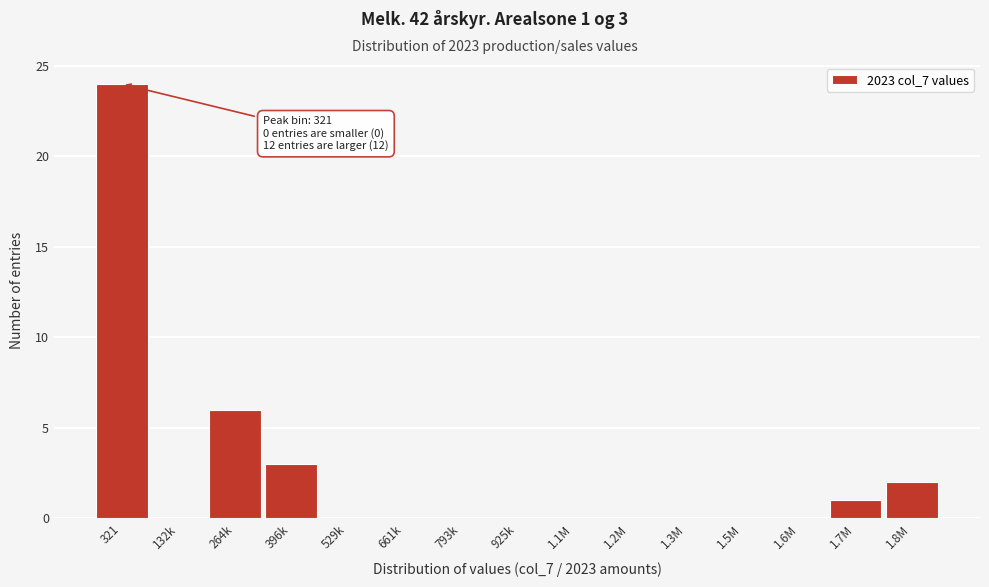

Reading left to right, list all the values displayed in this chart.

321=24	132k=0	264k=6	396k=3	529k=0	661k=0	793k=0	925k=0	1.1M=0	1.2M=0	1.3M=0	1.5M=0	1.6M=0	1.7M=1	1.8M=2